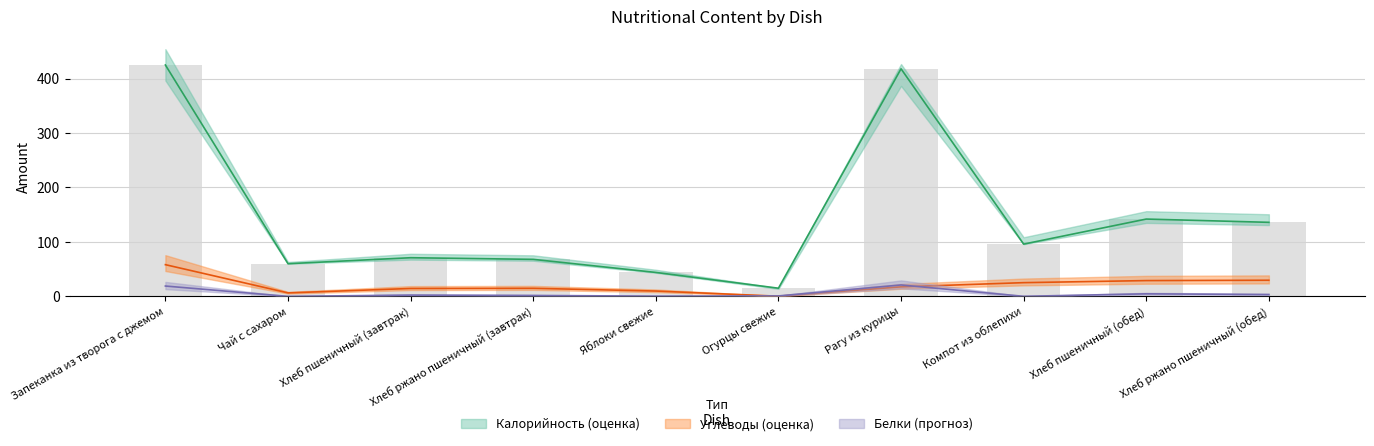

What is the difference between the maximum and minimum values in the Углеводы series?

57.9